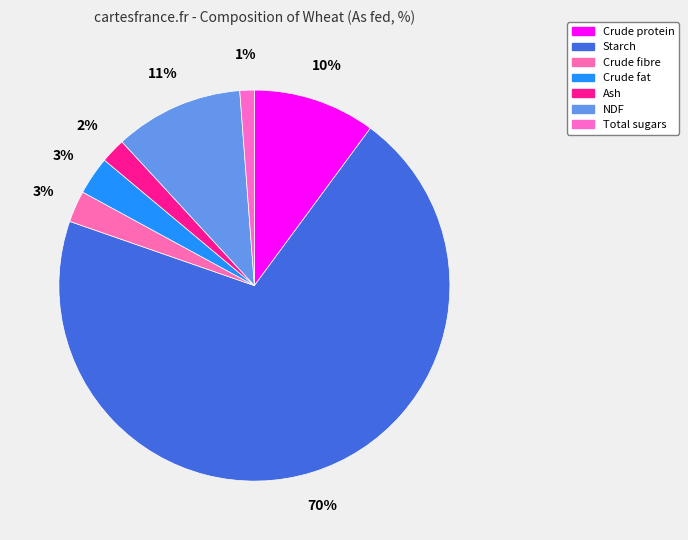

To the nearest percent, what portion does Crude fibre represent?

3%